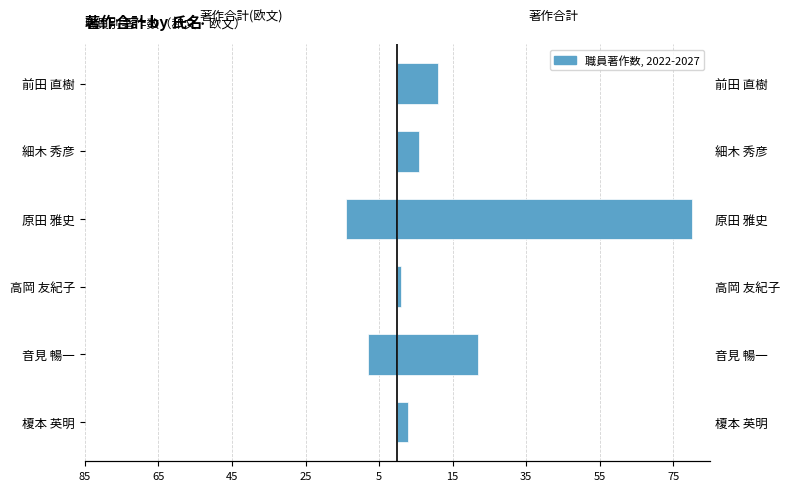

Which series has the largest total across all categories?

著作合計